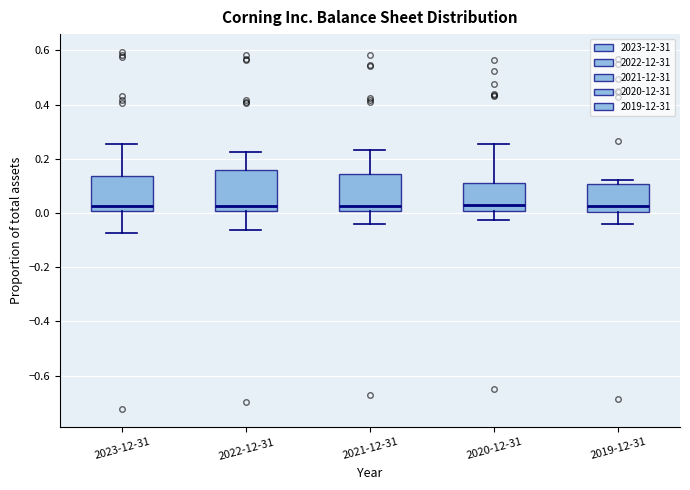

Reading left to right, transcribe this box plot: for each box, give where its median line is, the range the box spans, and where its two whiskers end, as read against the y-axis. The values are not printed on the chart, so give them approximately, as read against the axis.

2023-12-31: median 0.02, box 0.00 to 0.14, whiskers -0.08 to 0.26
2022-12-31: median 0.02, box 0.00 to 0.16, whiskers -0.06 to 0.22
2021-12-31: median 0.02, box 0.00 to 0.14, whiskers -0.04 to 0.24
2020-12-31: median 0.02, box 0.00 to 0.12, whiskers -0.02 to 0.26
2019-12-31: median 0.02, box 0.00 to 0.10, whiskers -0.04 to 0.12